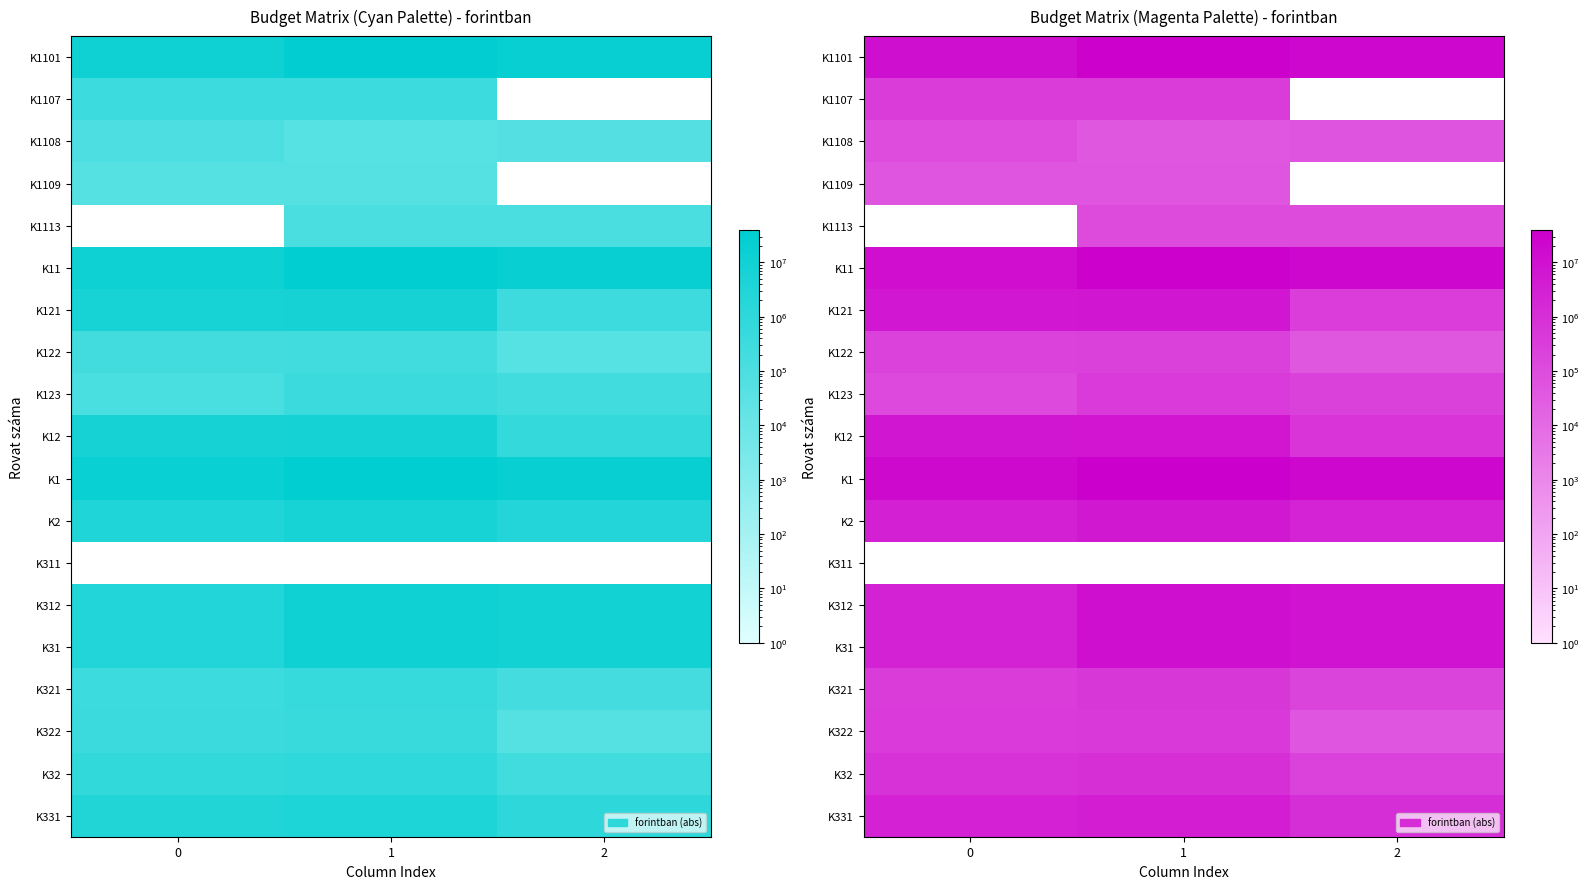

Which series changed the most between 0 and 1?

K1